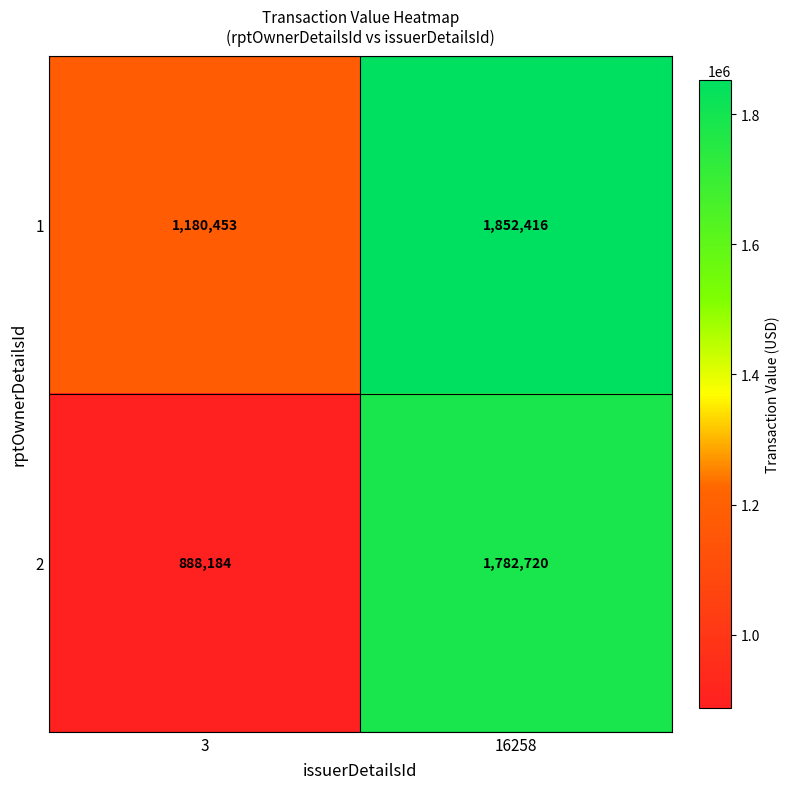

What is the total value across all series at 16258?

3635136